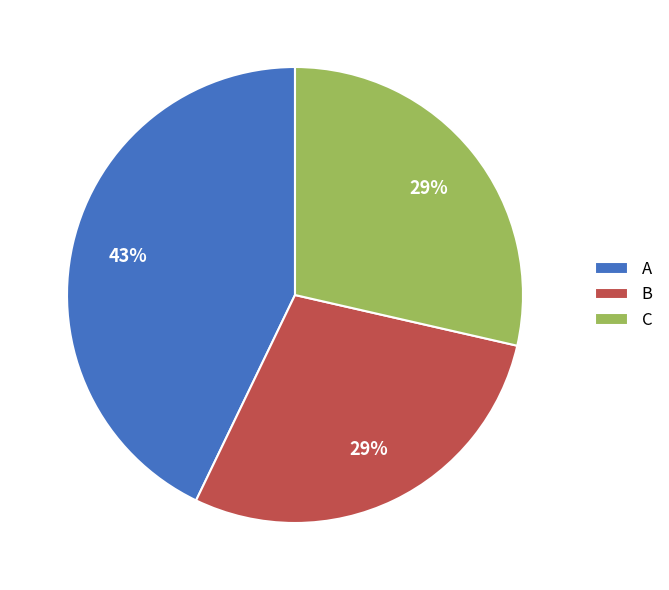

Which slice is the largest?

A